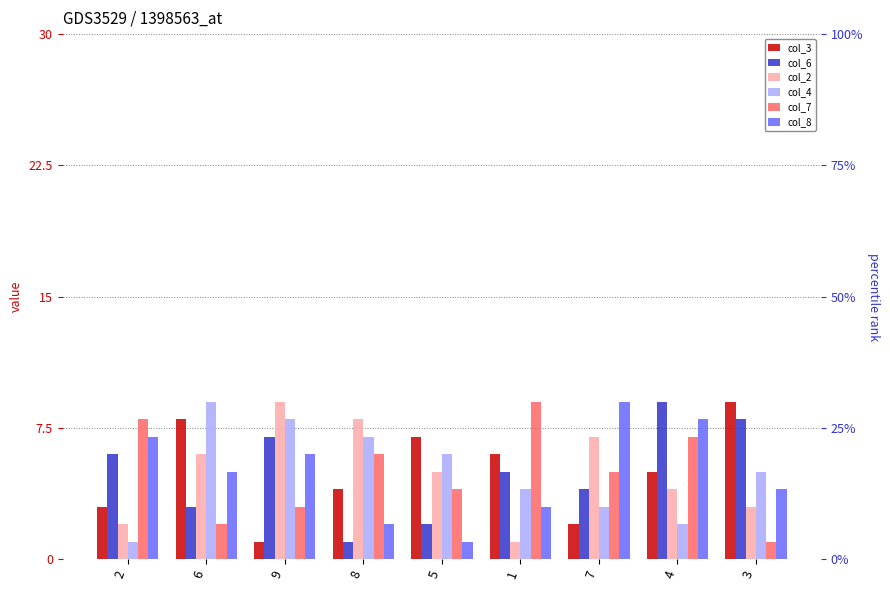

List the labels in order of col_7 value, smallest first.

3, 6, 9, 5, 7, 8, 4, 2, 1